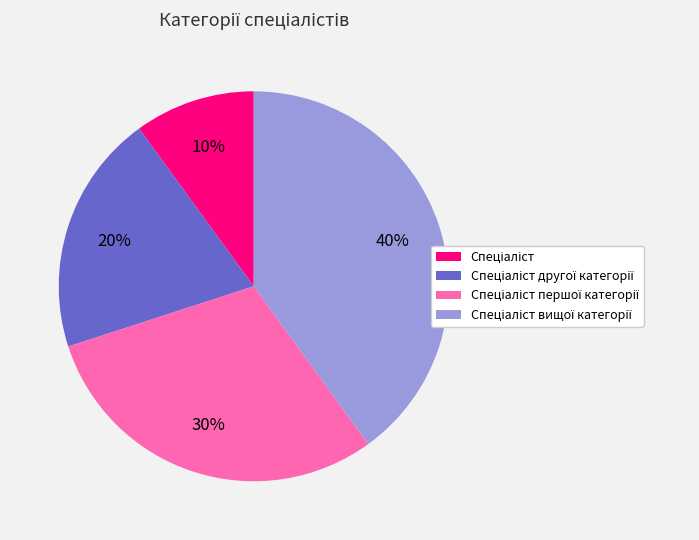

To the nearest percent, what is the average slice percentage?

25%